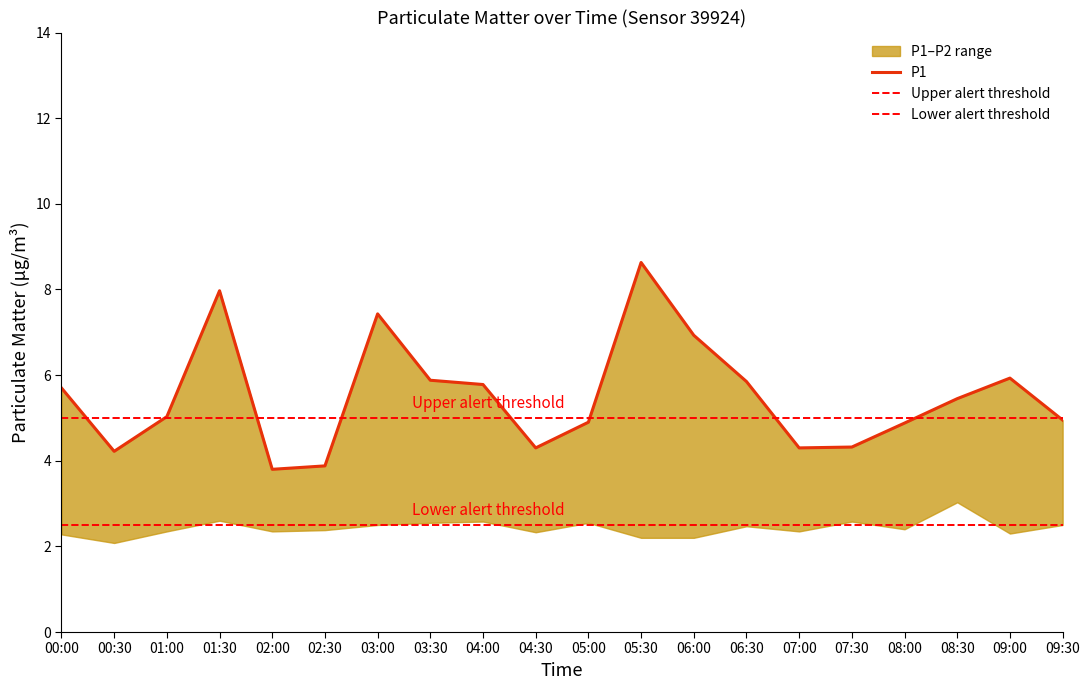

How many interior local peaks (higher than both neighbors) does the data have?

4